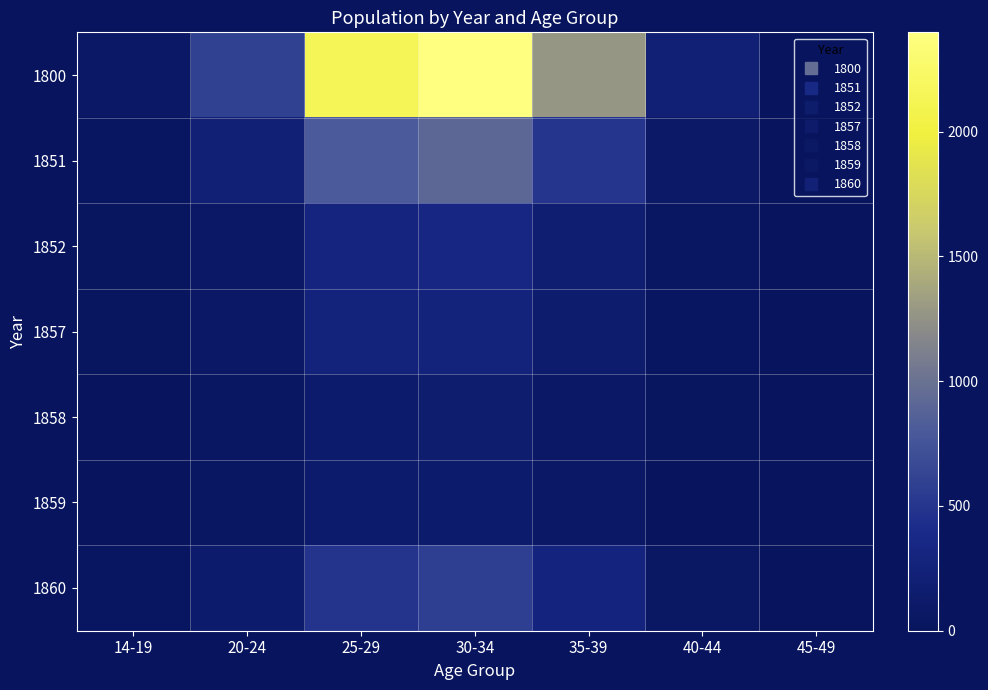

Reading right to left, extract all data points from this chart.

1800: 45-49=3	40-44=218	35-39=1281	30-34=2398	25-29=2141	20-24=592	14-19=79
1851: 45-49=1	40-44=85	35-39=502	30-34=913	25-29=801	20-24=209	14-19=24
1852: 45-49=1	40-44=31	35-39=194	30-34=342	25-29=307	20-24=83	14-19=10
1857: 45-49=1	40-44=26	35-39=151	30-34=268	25-29=265	20-24=78	14-19=12
1858: 45-49=0	40-44=13	35-39=82	30-34=160	25-29=139	20-24=42	14-19=7
1859: 45-49=0	40-44=9	35-39=69	30-34=138	25-29=136	20-24=43	14-19=3
1860: 45-49=0	40-44=54	35-39=283	30-34=577	25-29=493	20-24=137	14-19=23